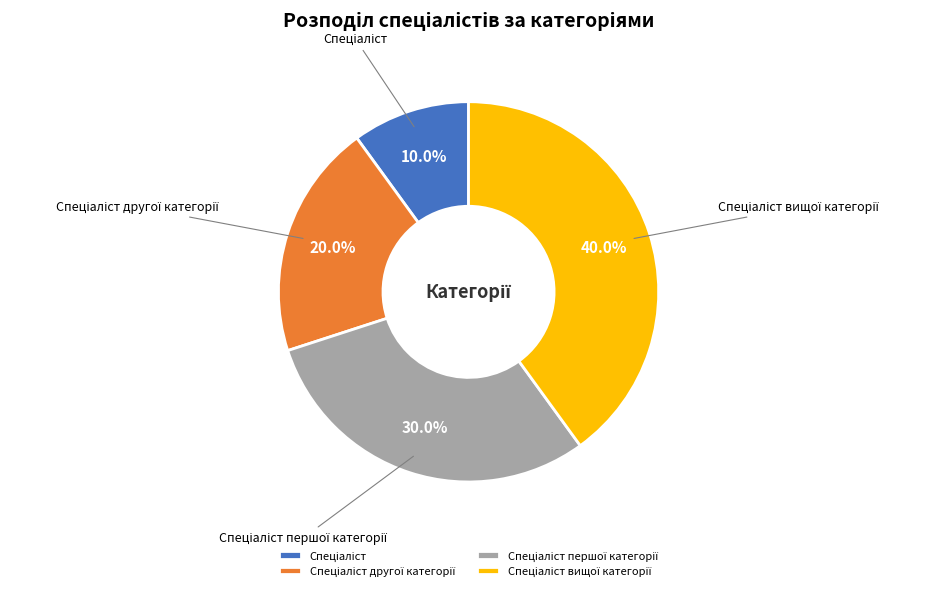

How many slices are in this pie chart?

4